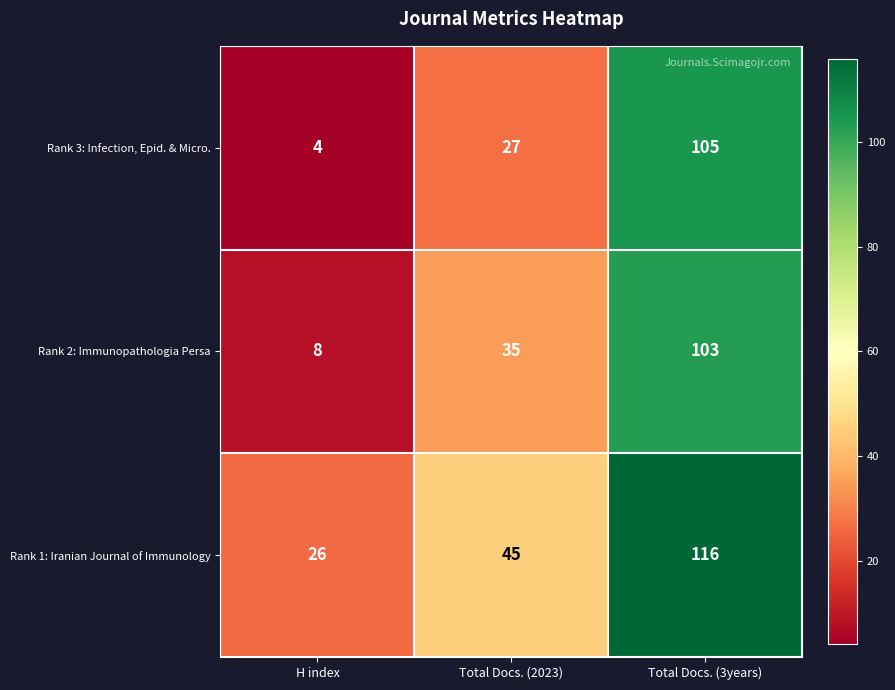

Reading right to left, transcribe all the data shown in this chart.

Rank 3: Infection, Epid. & Micro.: Total Docs. (3years)=105	Total Docs. (2023)=27	H index=4
Rank 2: Immunopathologia Persa: Total Docs. (3years)=103	Total Docs. (2023)=35	H index=8
Rank 1: Iranian Journal of Immunology: Total Docs. (3years)=116	Total Docs. (2023)=45	H index=26